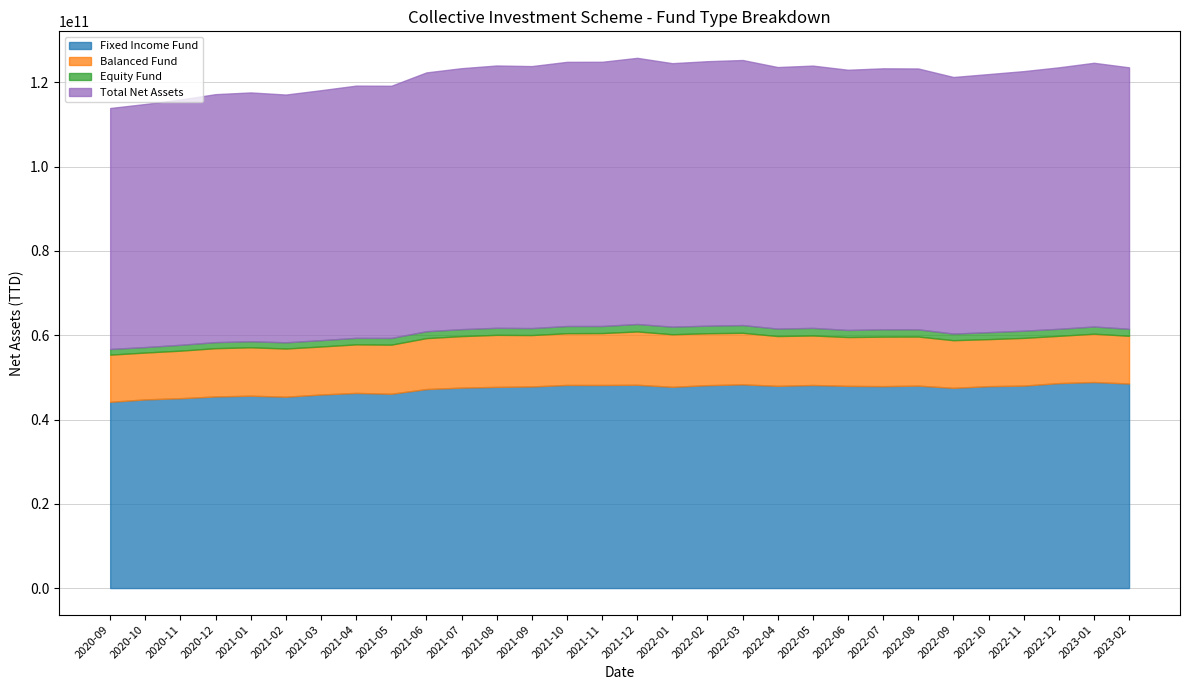

True or false: Total Net Assets and Equity Fund cross at least once.

False